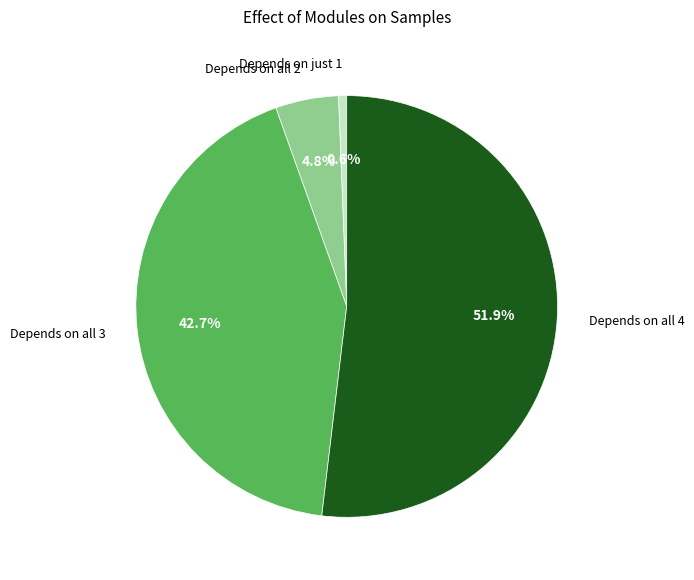

Does any single category account for the majority?

Yes